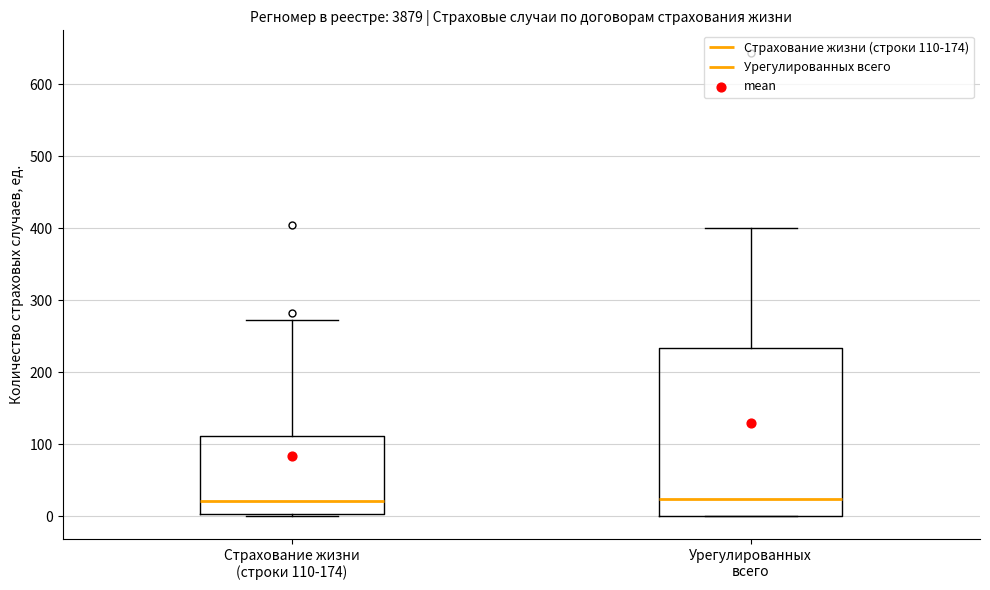

Which box is the tallest, from its lower edge to its upper edge?

Урегулированных всего